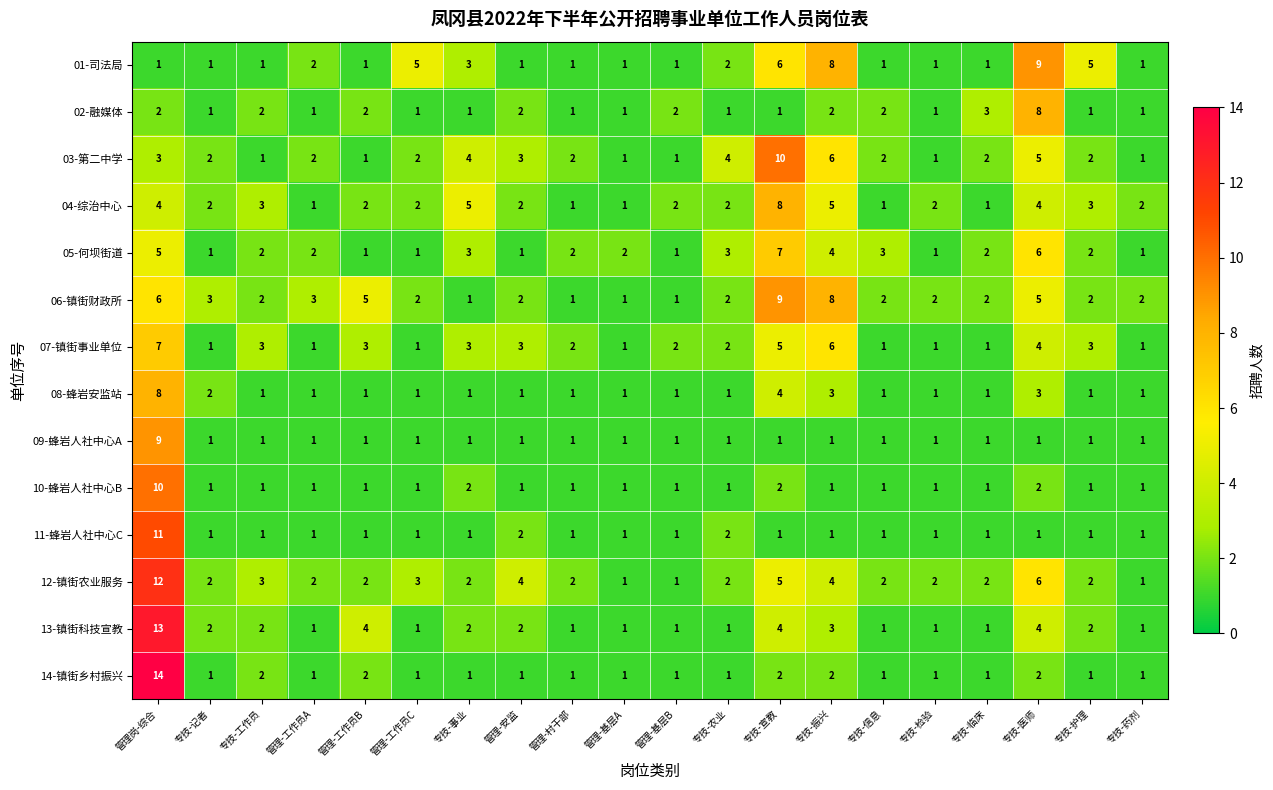

At which label does 12-镇街农业服务 reach its peak?

管理岗-综合